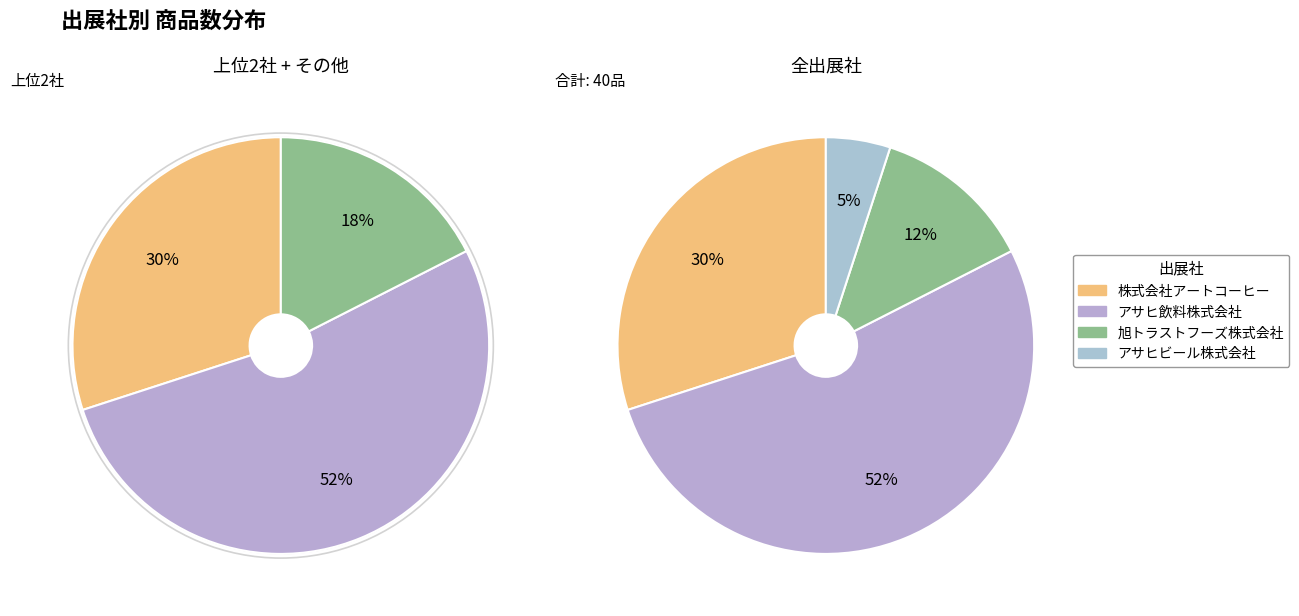

To the nearest percent, what portion does 旭トラストフーズ株式会社 represent?

12%